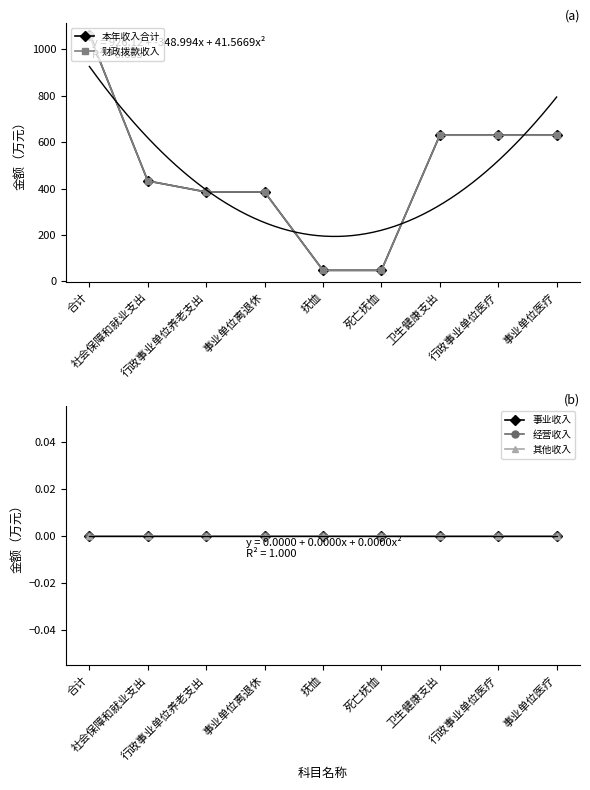

Count the number of categories in the chart.

9